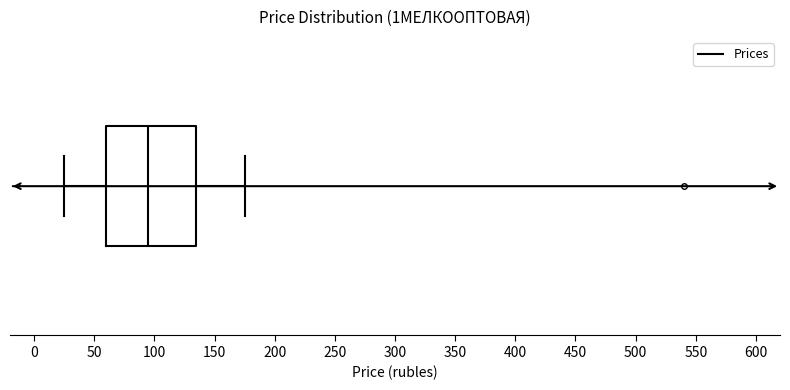

Transcribe this box plot: give where the median line is, the range the box spans, and where the two whiskers end, as read against the x-axis. The values are not printed on the chart, so give them approximately, as read against the axis.

median 95, box 60 to 135, whiskers 25 to 175